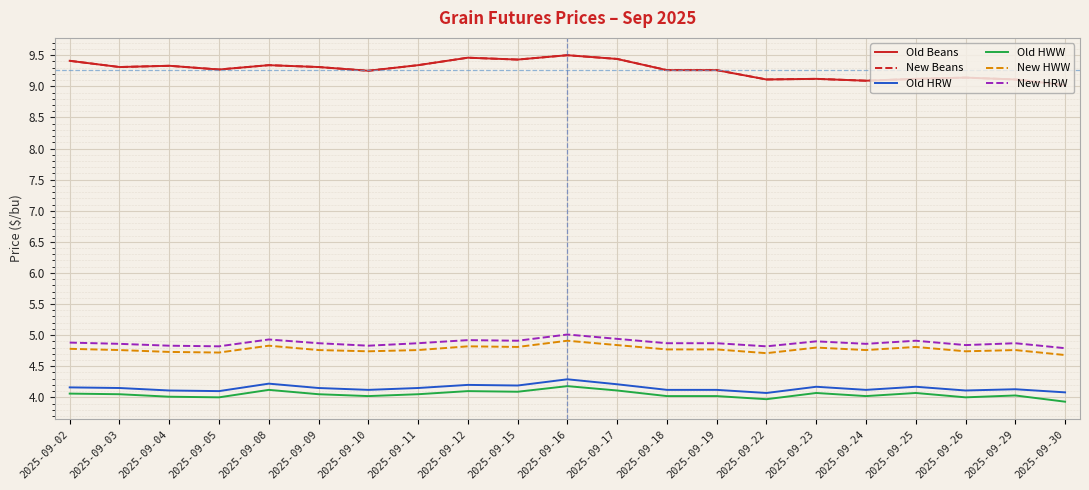

Rank the series by their maximum value, from highest to lowest.

Old Beans, New Beans, New HRW, New HWW, Old HRW, Old HWW